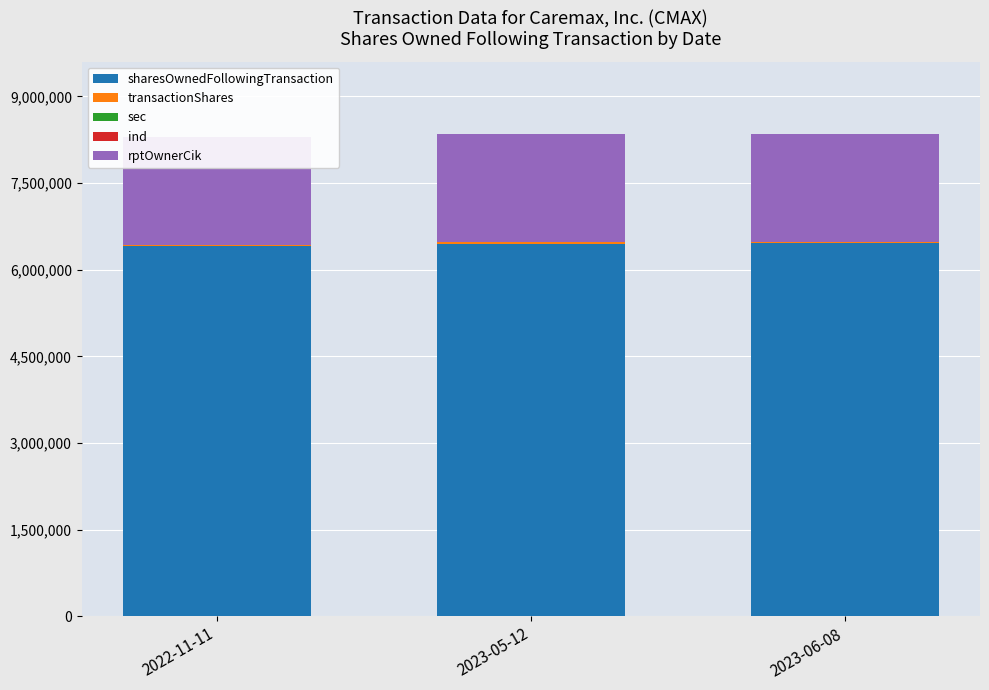

Which category has the highest value in the transactionShares series?

2023-05-12